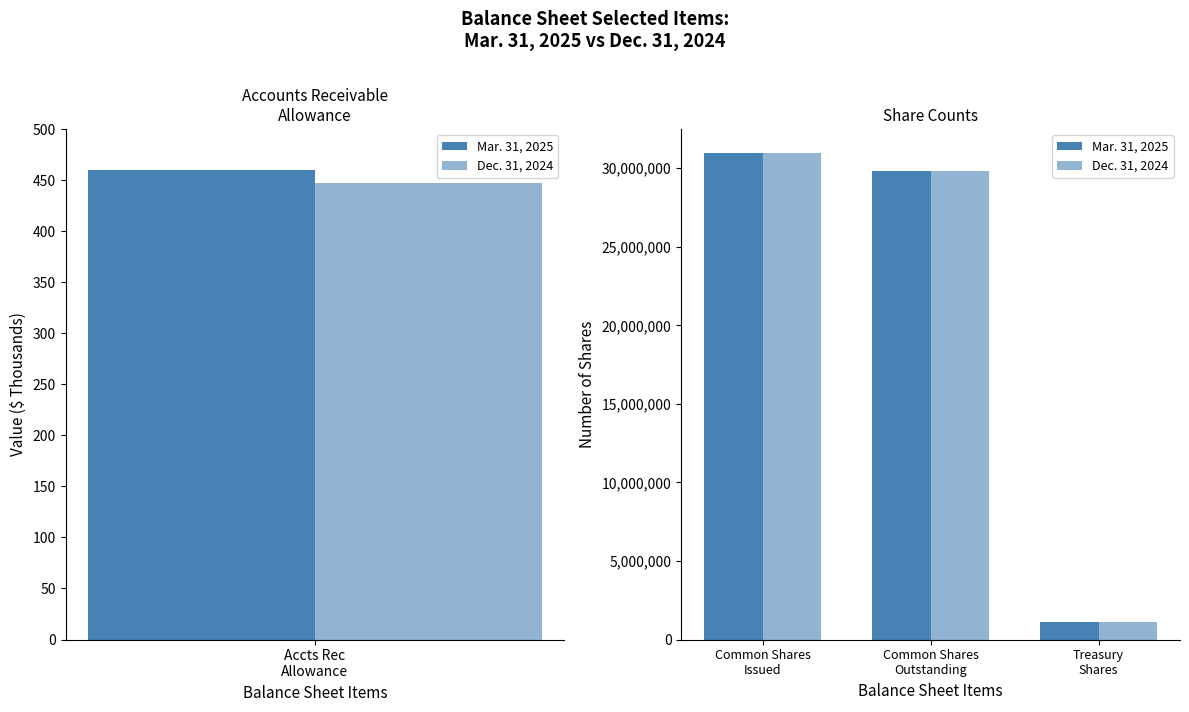

Where is Mar. 31, 2025 nearest to the value 16027353?

Common Shares Outstanding